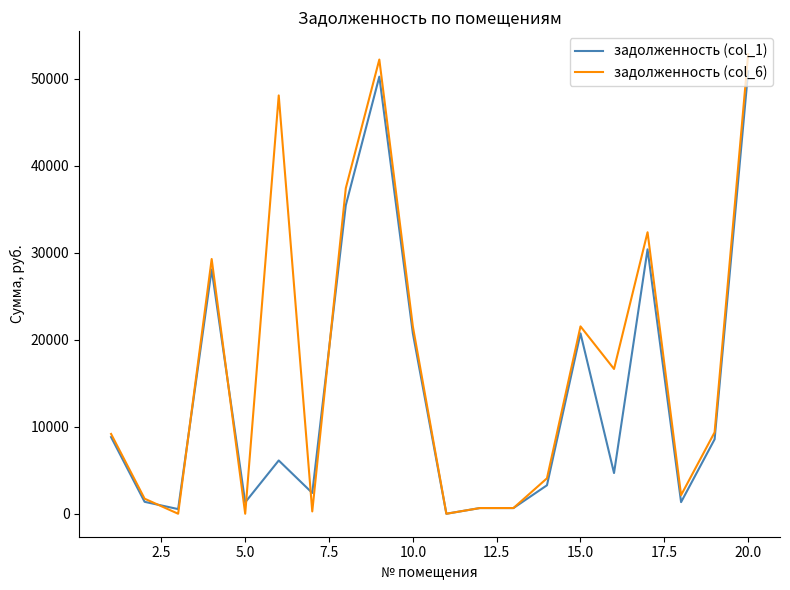

Which series has the largest total across all categories?

задолженность (col_6)